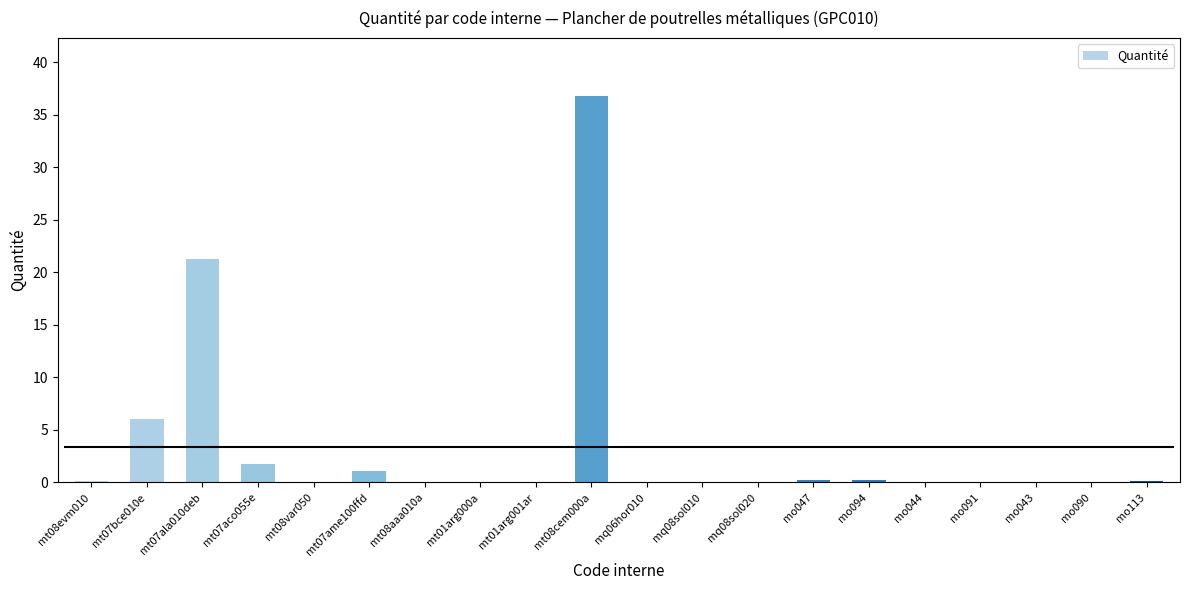

What is the label of the 19th bar from the right?

mt07bce010e